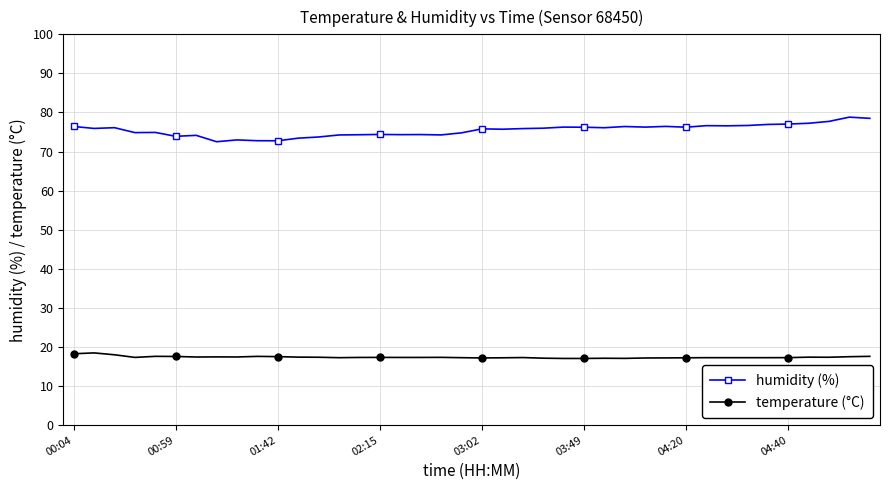

Count the number of categories in the chart.

40